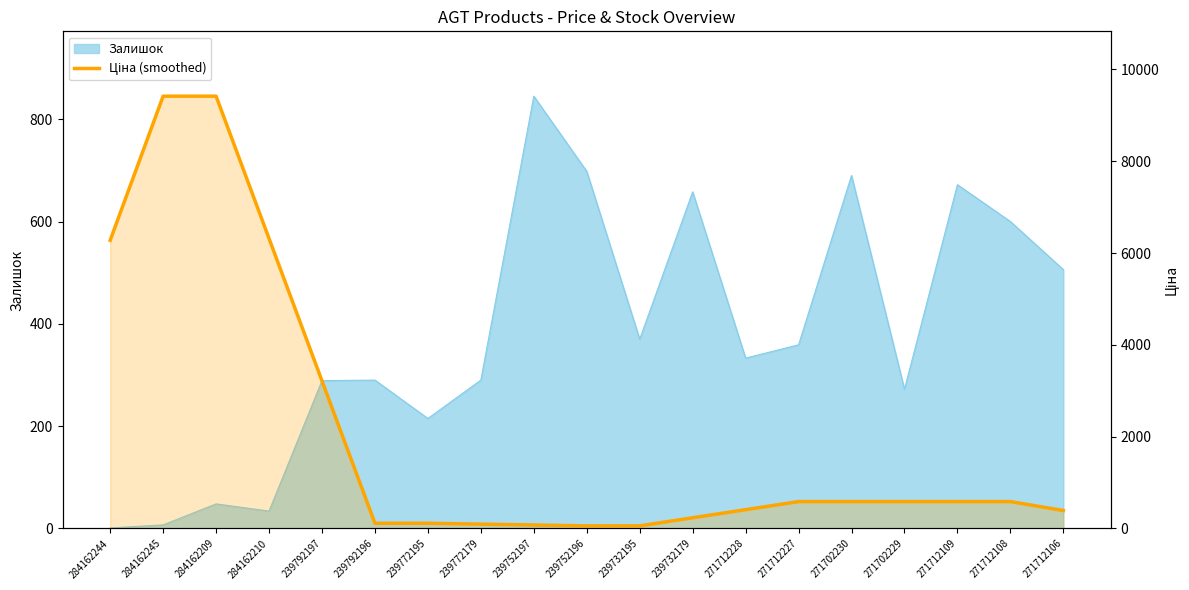

What is the label of the 18th point from the right?

284162245